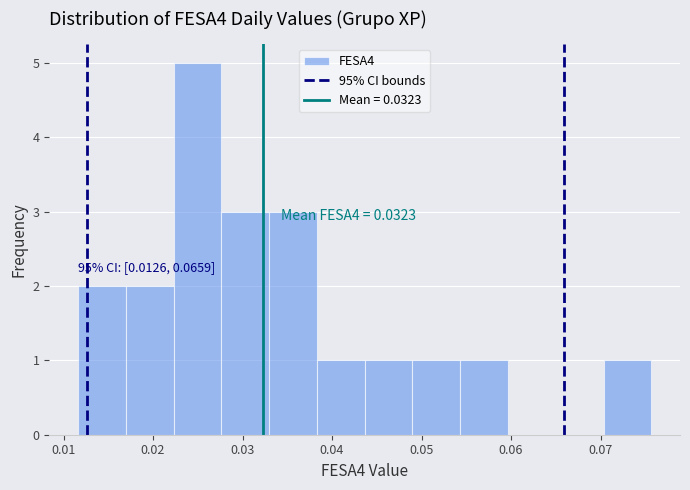

Over which range of the x-axis is the bar tallest?

0.022 to 0.028